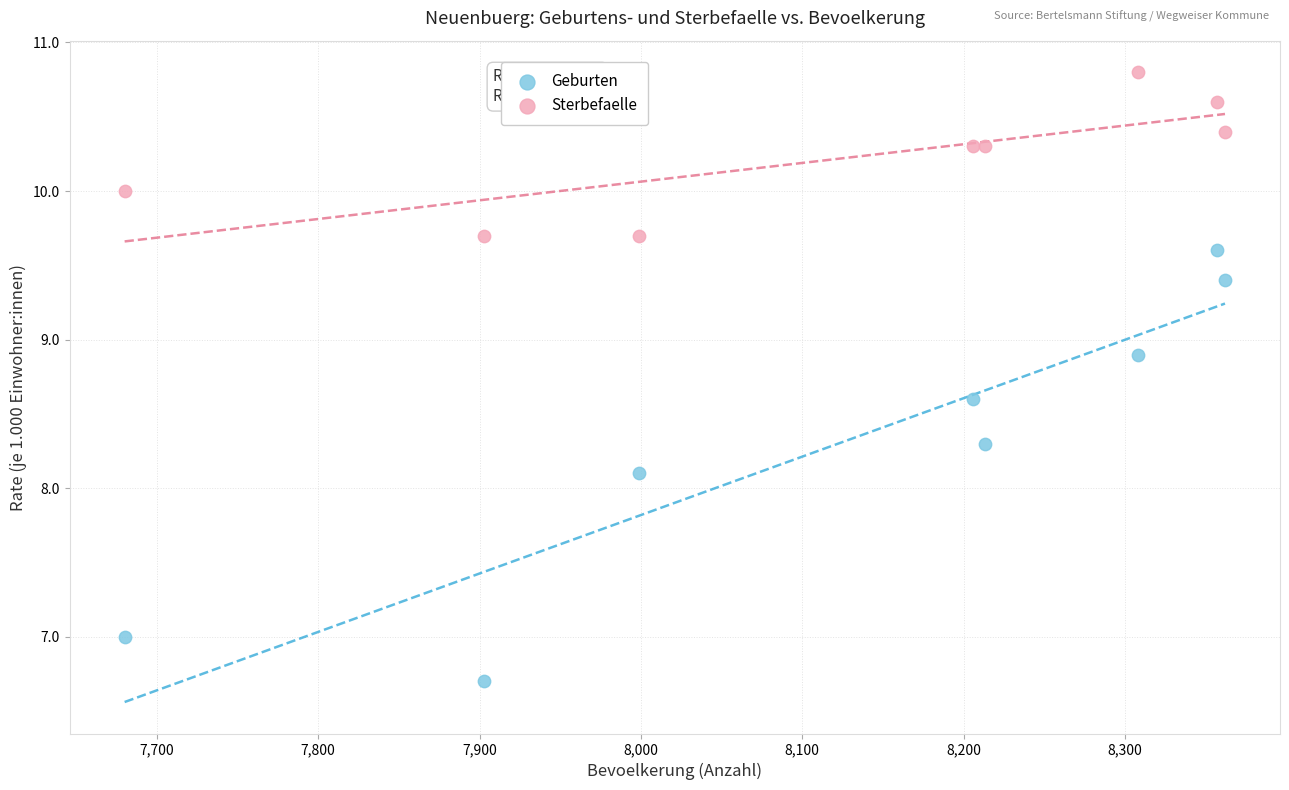

In the Geburten series, what Y value is closest to 8?

8.1